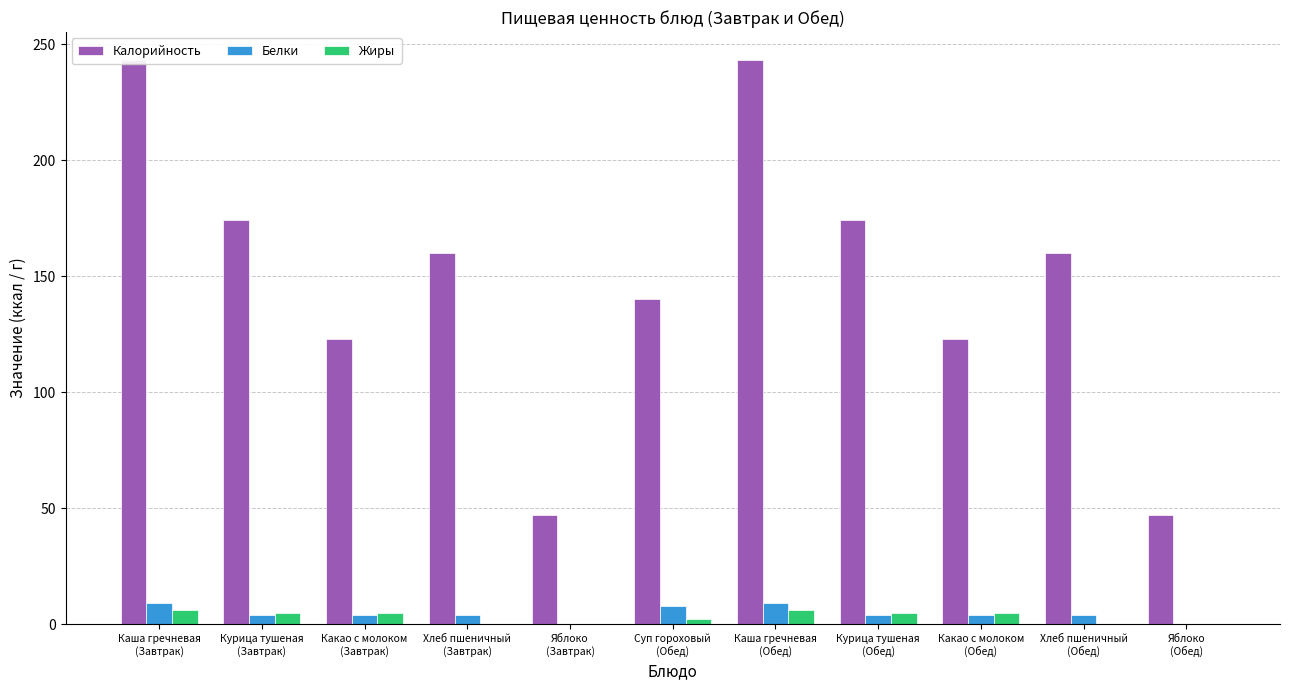

At which label does Белки reach its peak?

Каша гречневая
(Завтрак)